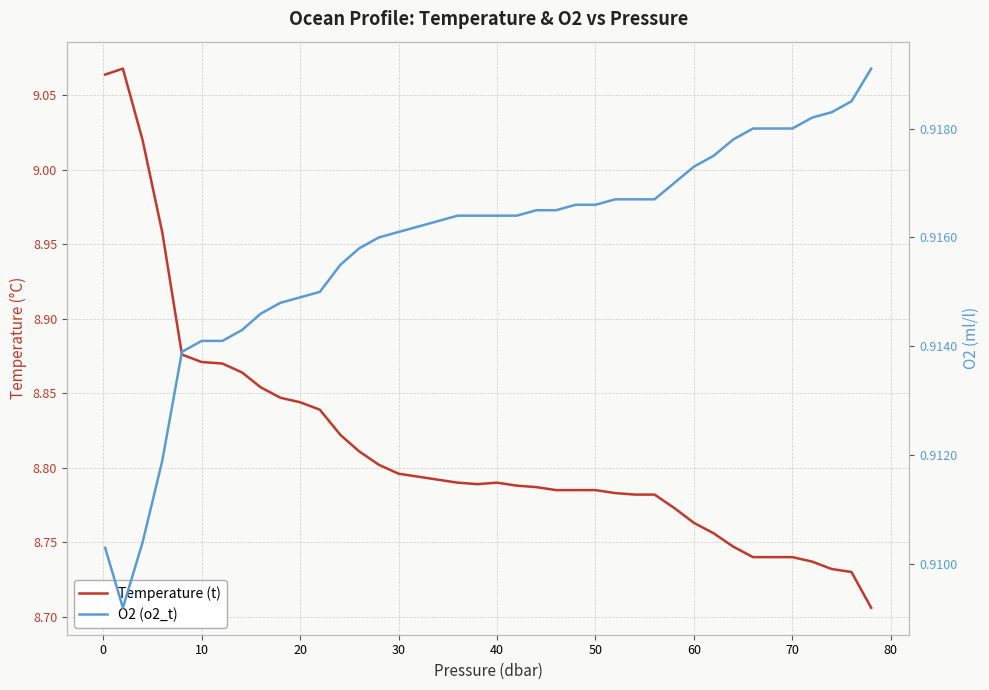

Which has a higher value, 80 or 30?

80